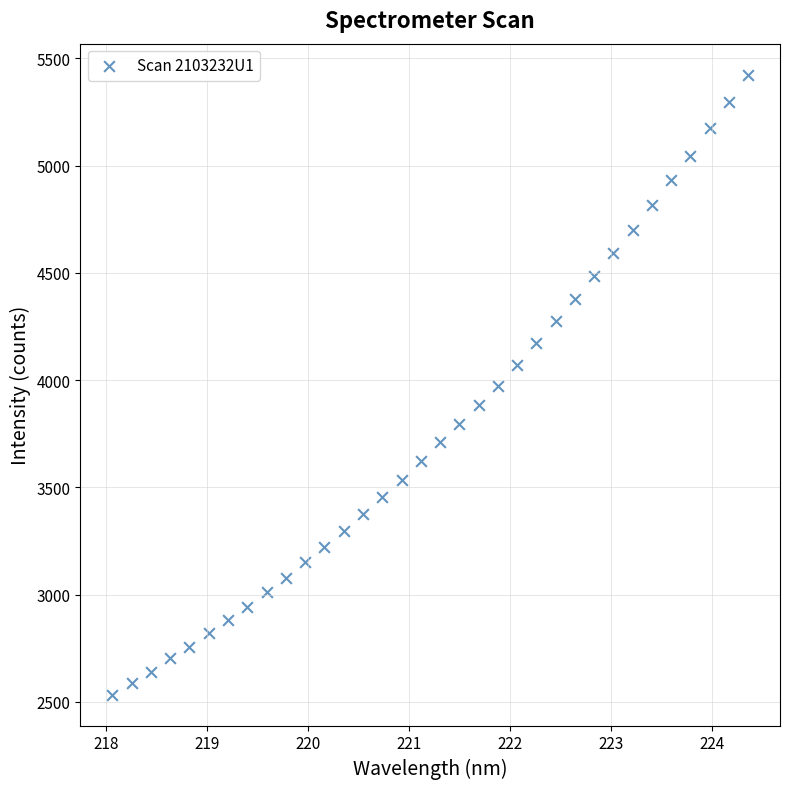

What is the range of X values (max minus min)?

6.3